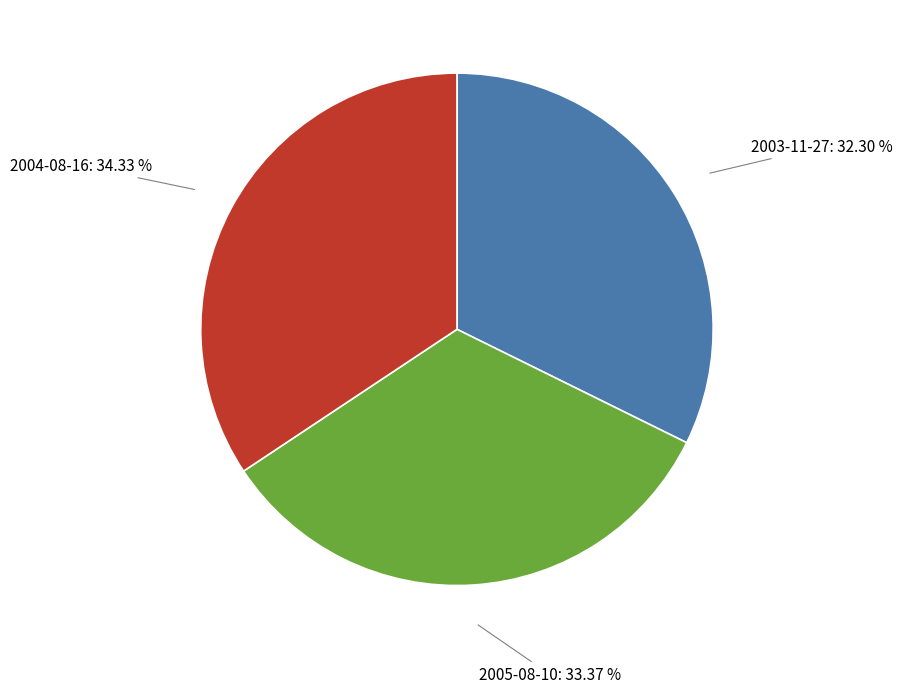

Is there any slice that represents more than half of the pie?

No